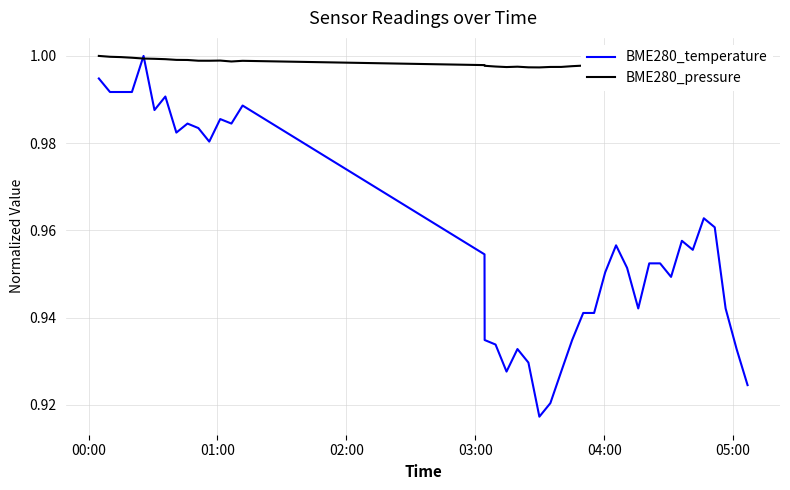

True or false: BME280_temperature has more than 1 points higher than both neighbors.

True